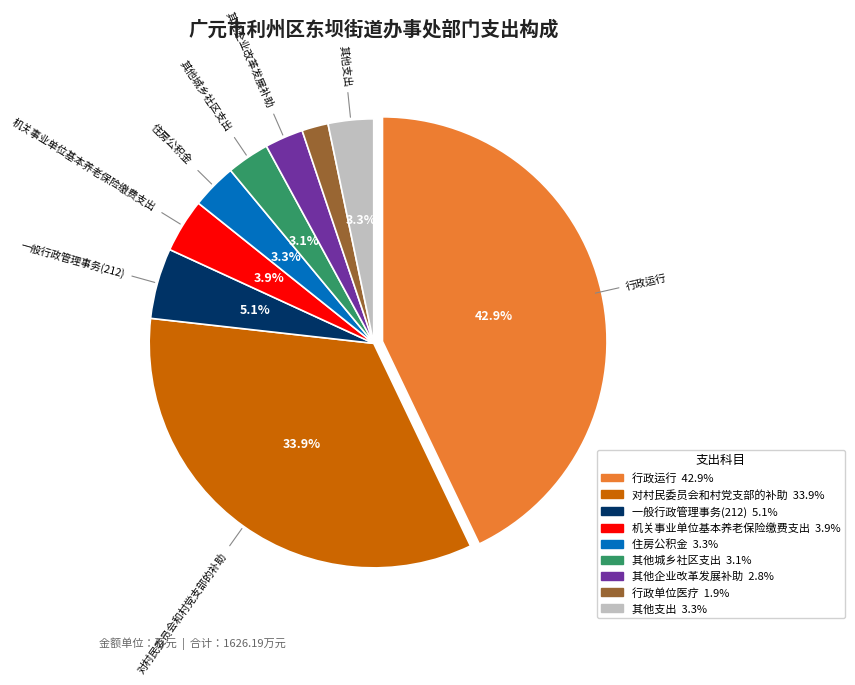

Is there a majority slice in this chart?

No